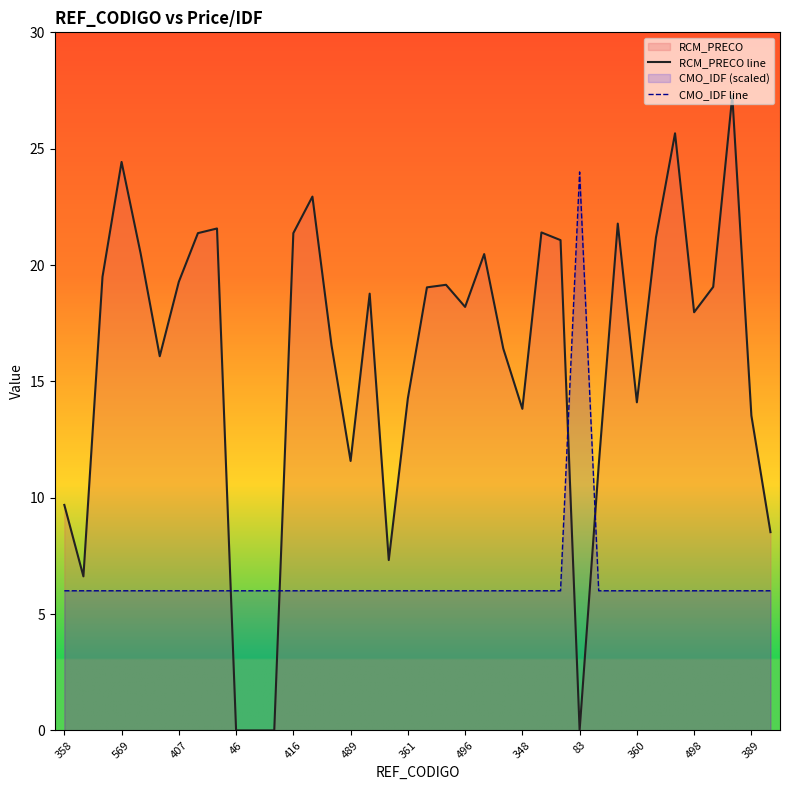

How many series are shown in this chart?

2